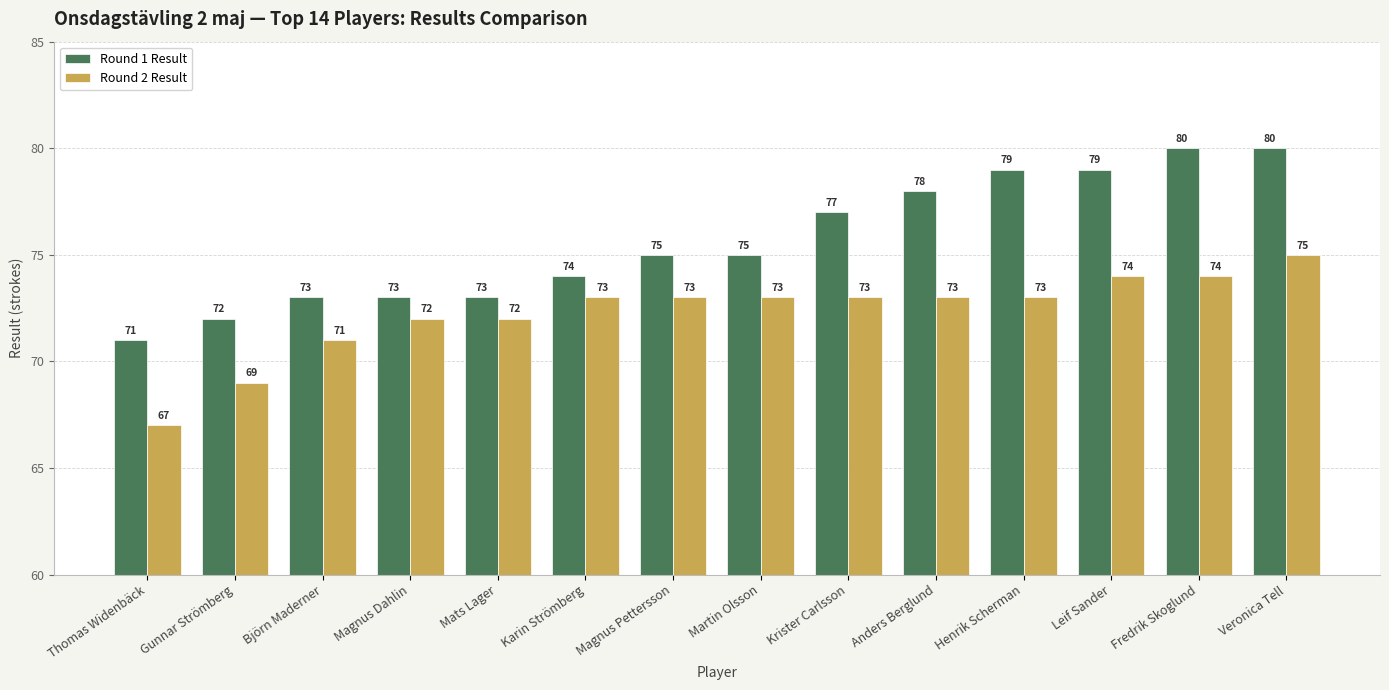

Is the value of Round 1 Result at Leif Sander greater than the value of Round 2 Result at Leif Sander?

Yes